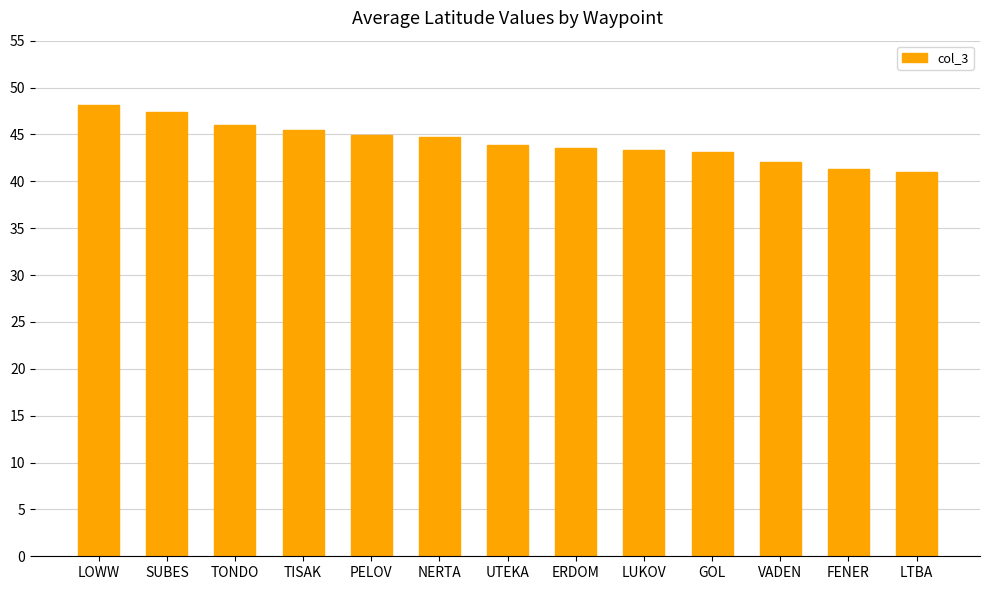

Is it true that the value at TONDO is 46.0?

True